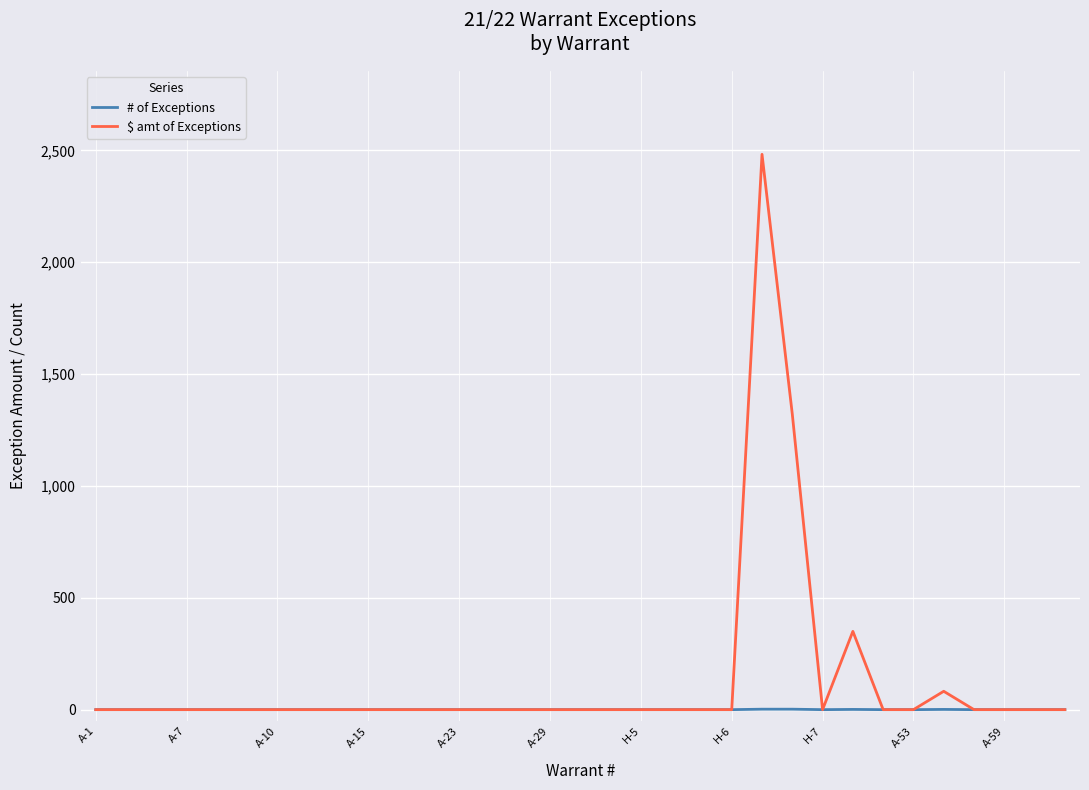

List the series in order of their overall mean, lowest first.

# of Exceptions, $ amt of Exceptions